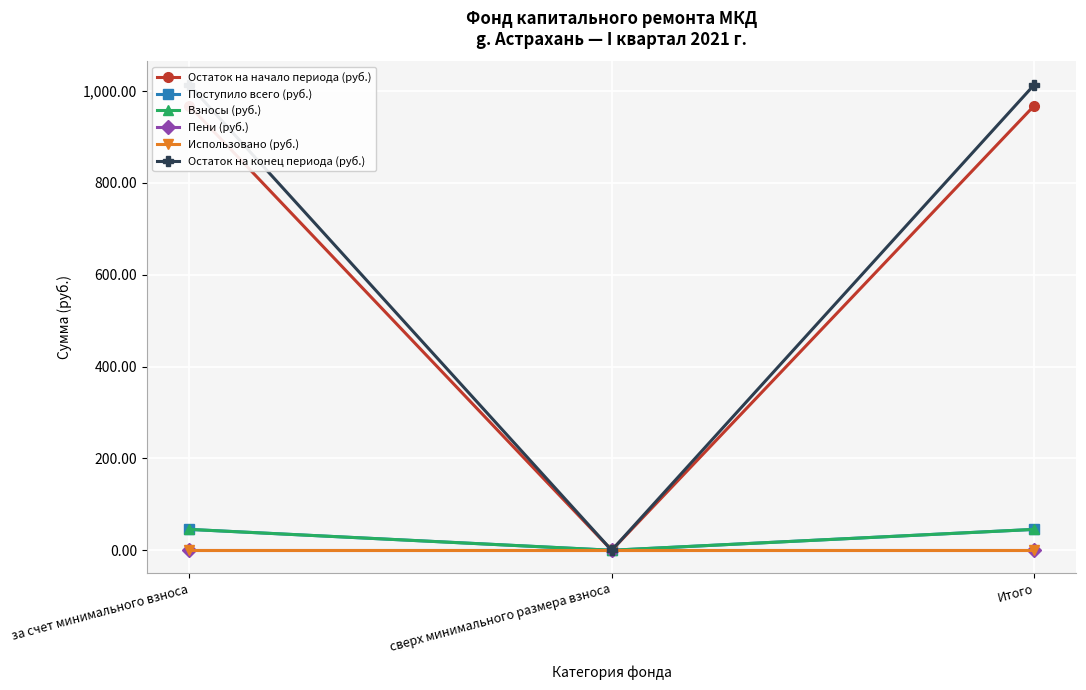

How many lines are shown in the chart?

6